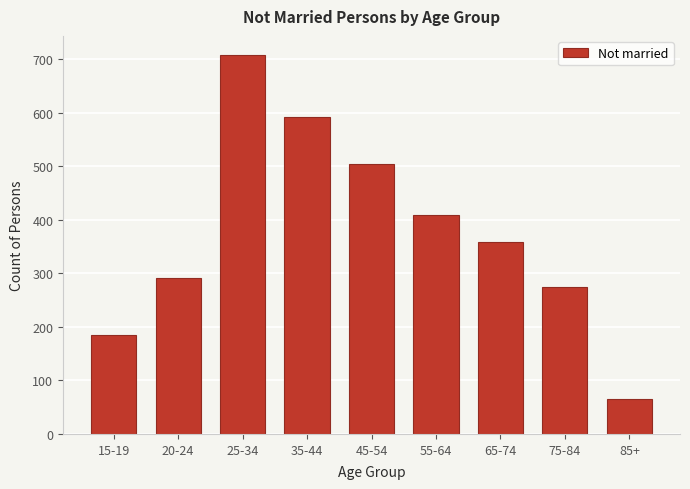

Reading left to right, transcribe all the data shown in this chart.

185	291	708	592	505	408	358	275	65